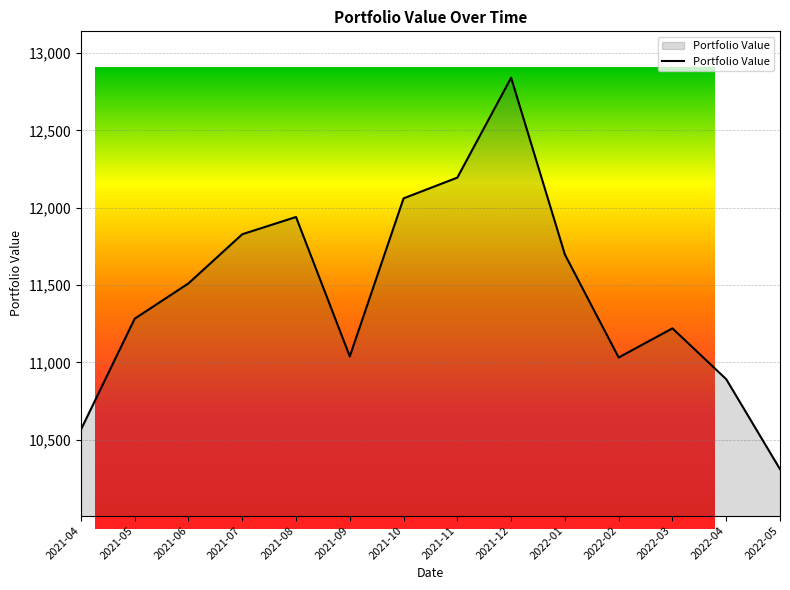

What is the label of the 3rd point from the left?

2021-06